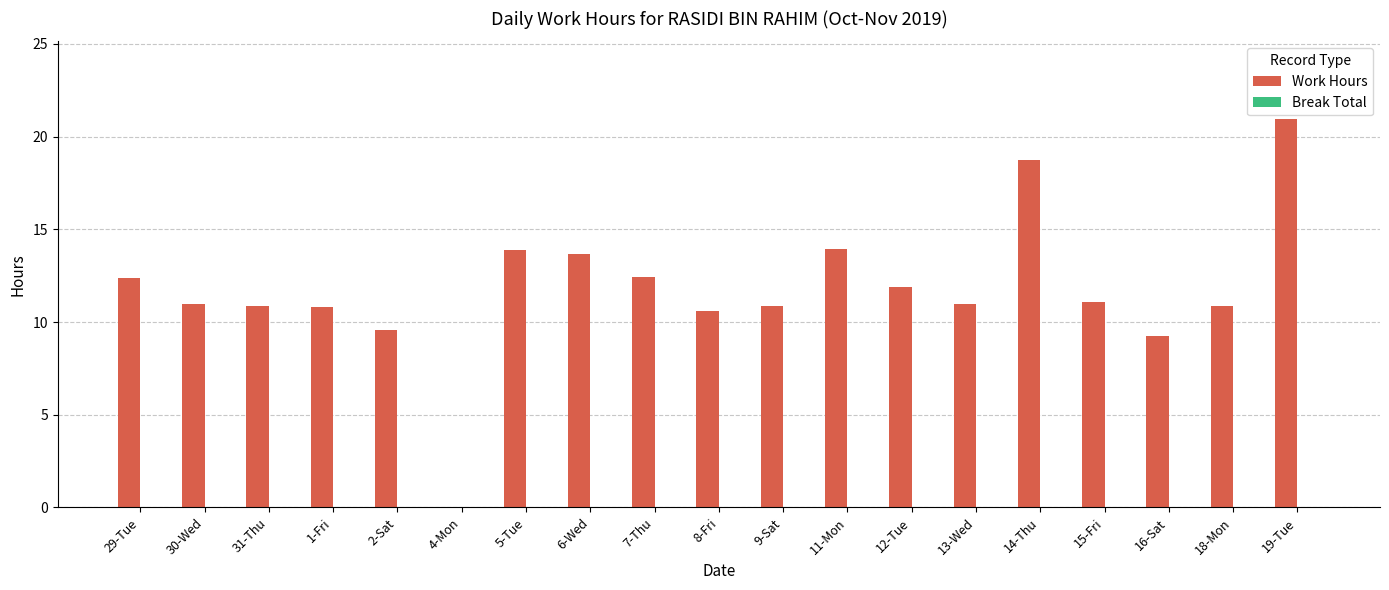

Are the bars horizontal?

No